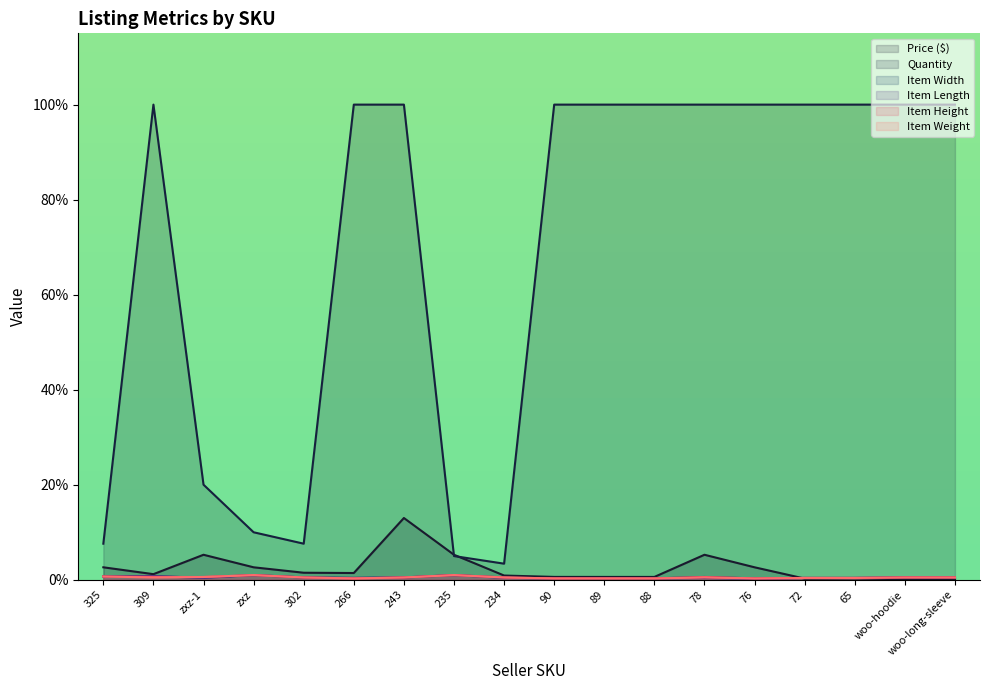

Where is the first local minimum for Item Length?

zxz-1